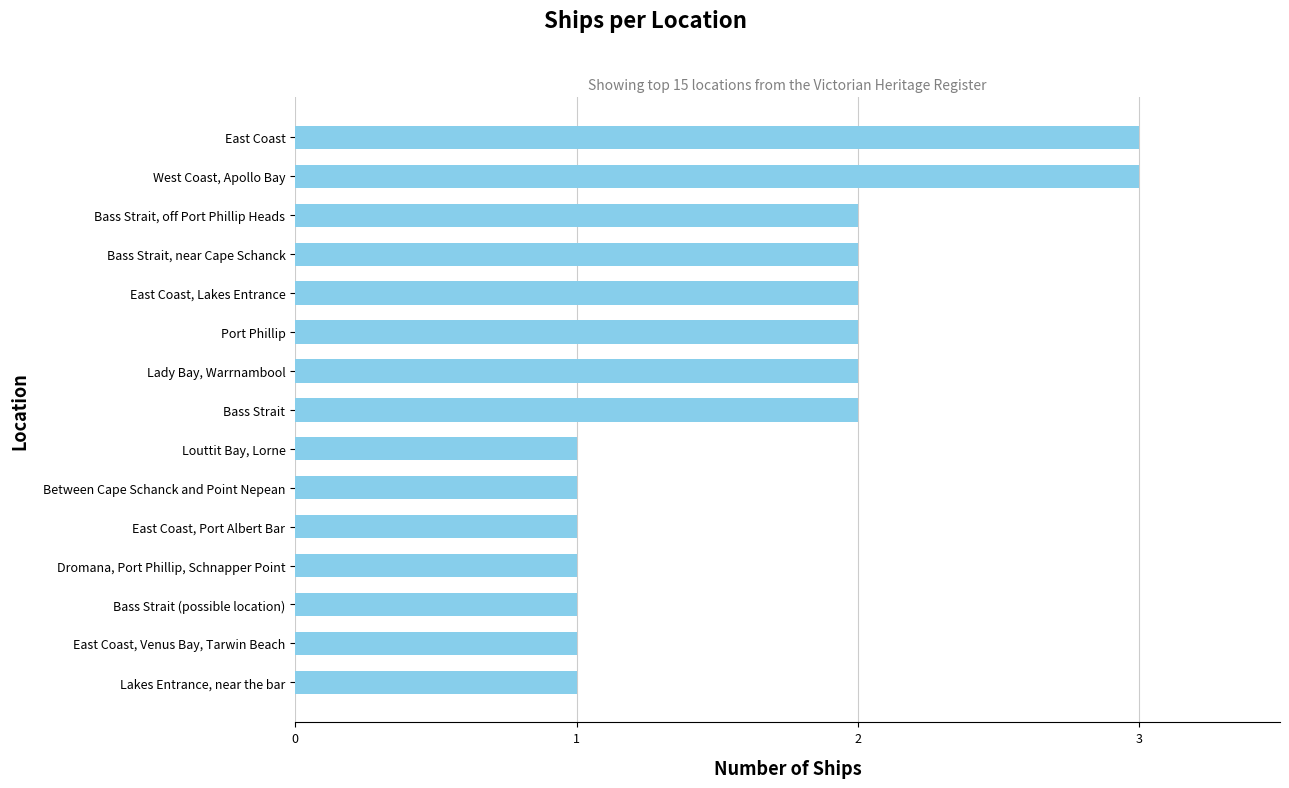

What is the smallest value displayed?

1